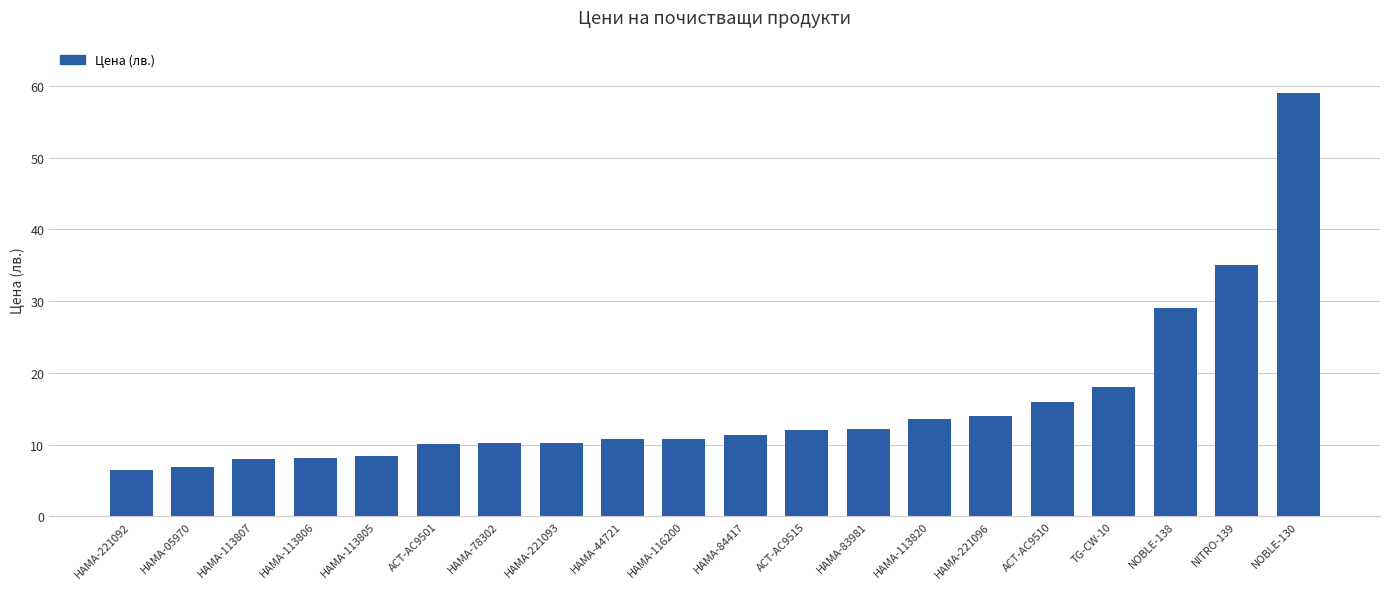

What is the smallest value displayed?

6.4